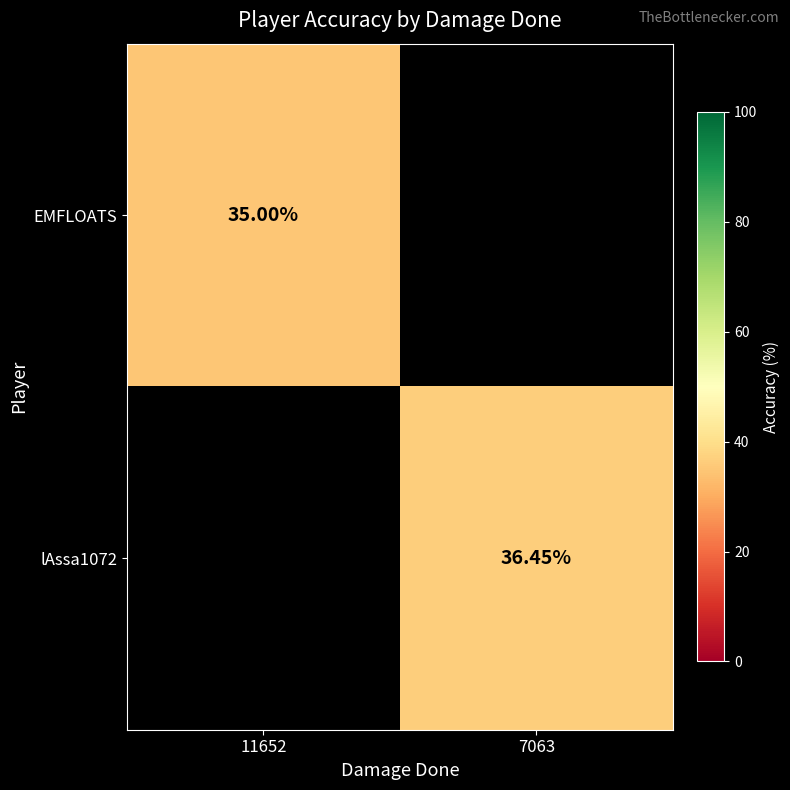

At which category does the chart reach its minimum across all series?

11652